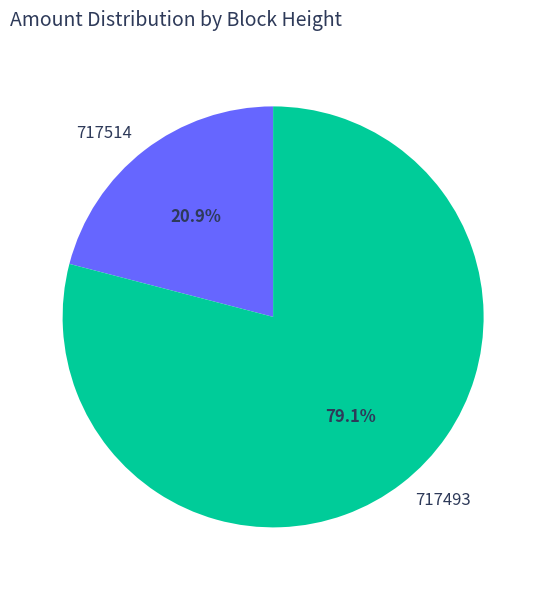

What is the largest slice in the pie chart?

717493